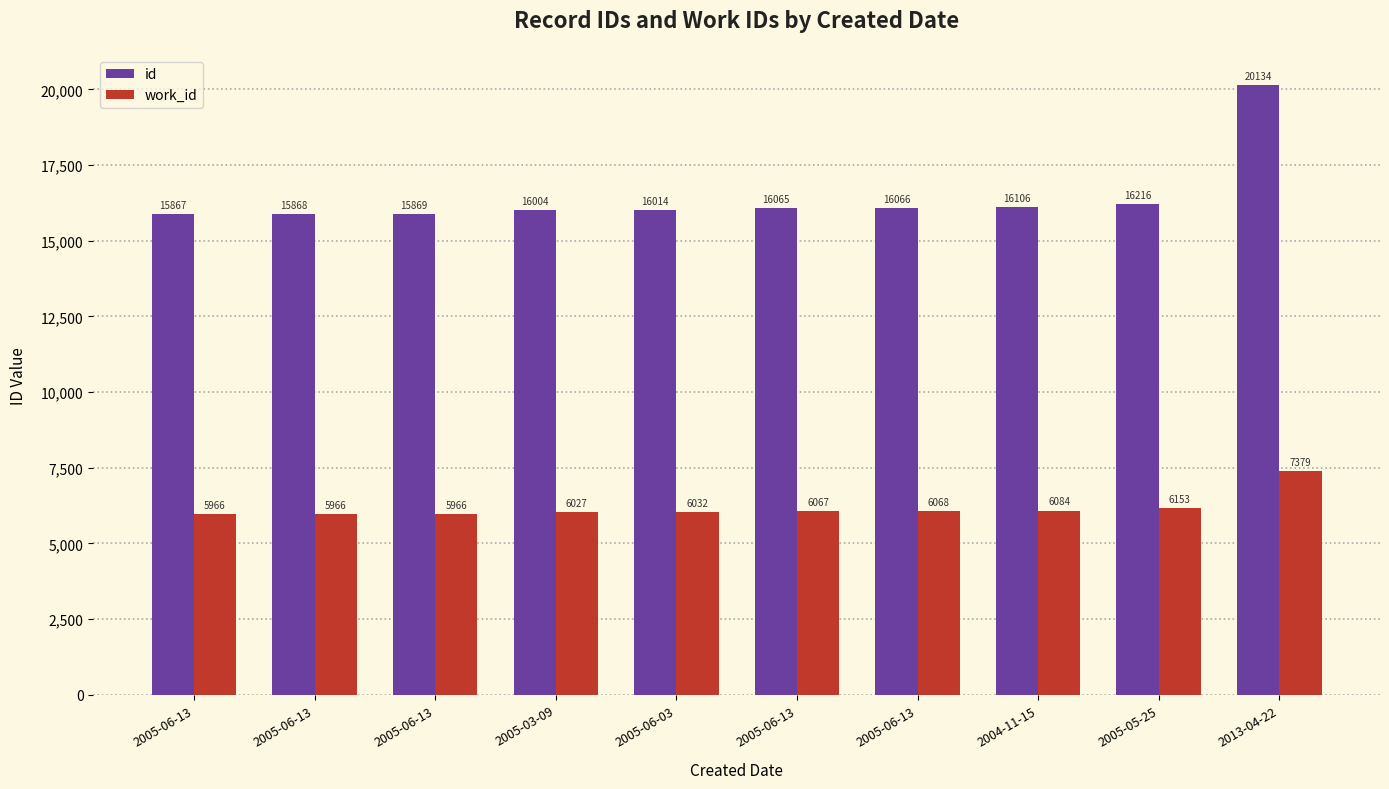

What is the difference between the maximum and minimum values in the id series?

4267